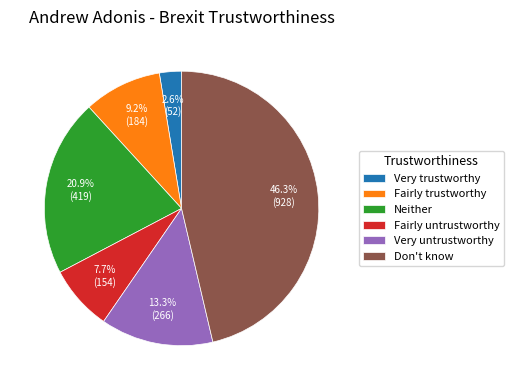

Is there any slice that represents more than half of the pie?

No